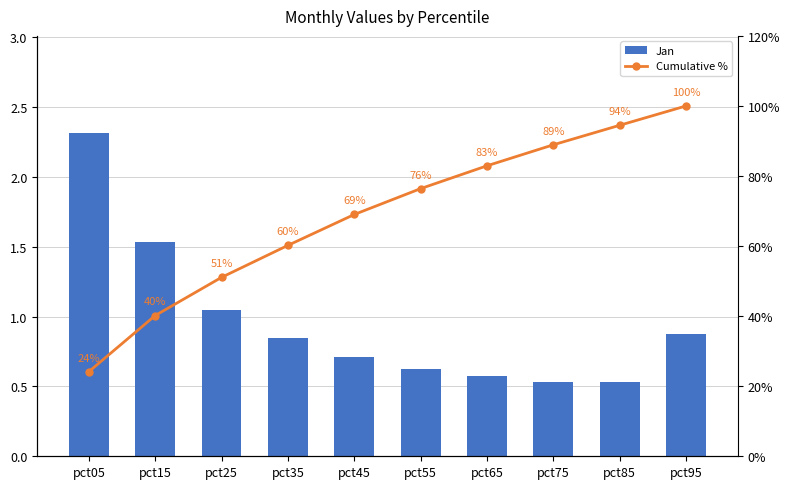

The value of Cumulative % at pct15 is 17.3. True or false?

False